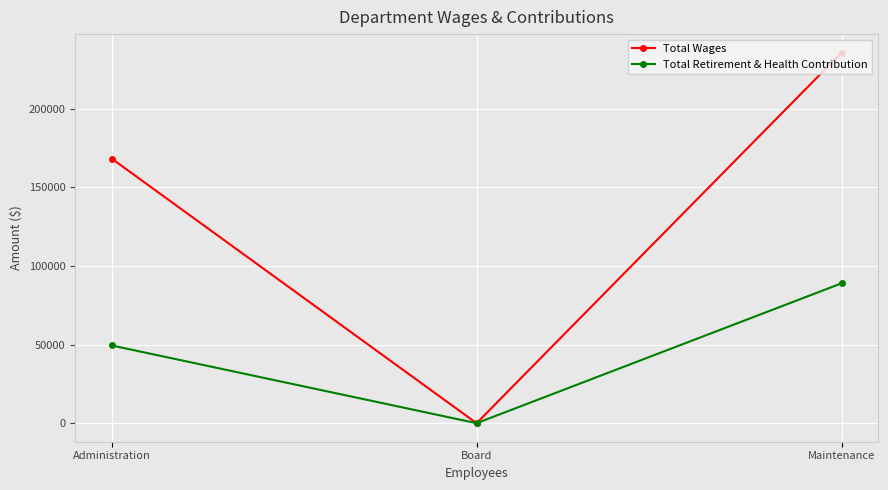

Which series has the largest total across all categories?

Total Wages